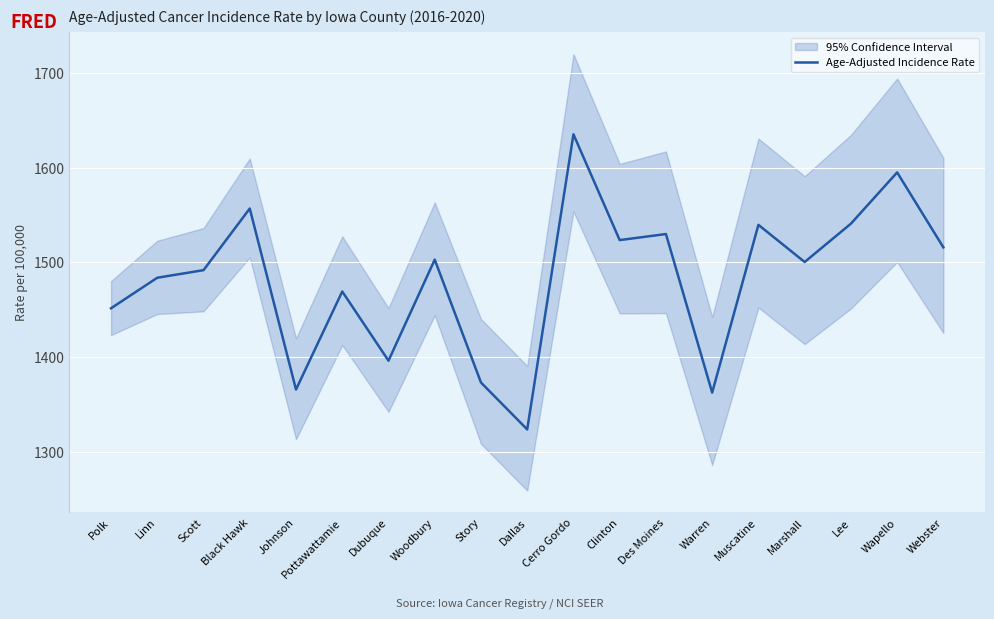

Rank the categories by value from highest to lowest.

Cerro Gordo, Wapello, Black Hawk, Lee, Muscatine, Des Moines, Clinton, Webster, Woodbury, Marshall, Scott, Linn, Pottawattamie, Polk, Dubuque, Story, Johnson, Warren, Dallas